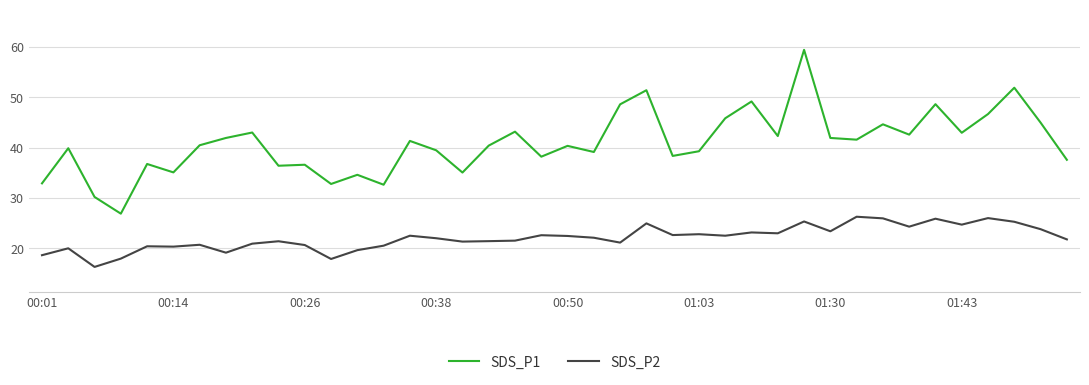

Rank the series by their average value, from lowest to highest.

SDS_P2, SDS_P1